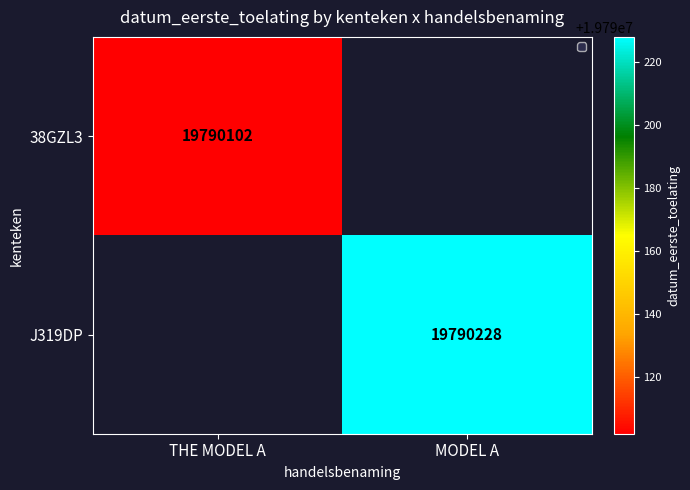

What is the greatest value displayed?

19790228.0